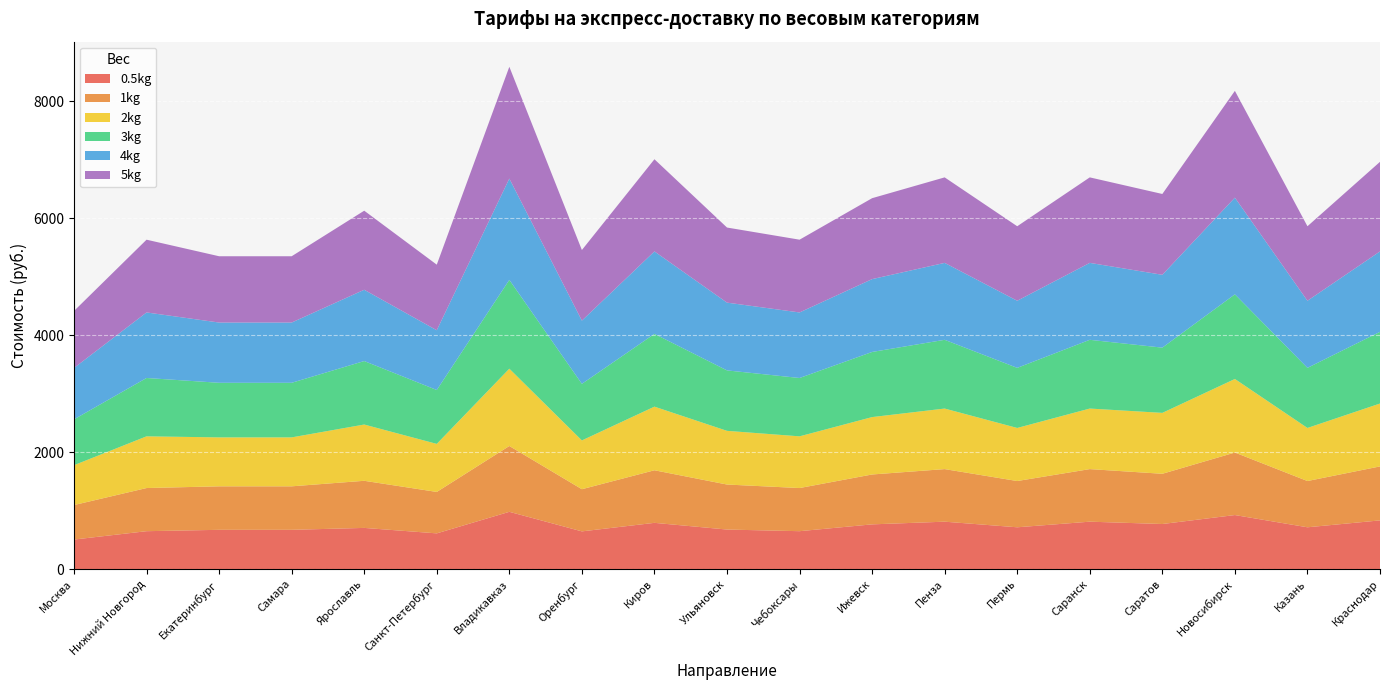

Reading right to left, what are all the values shown in this chart?

0.5kg: 832.0	714.0	923.3	770.0	810.0	714.0	810.0	764.0	647.3	675.3	790.0	644.0	978.7	610.0	703.3	670.7	670.7	647.3	504.3
1kg: 923.3	791.3	1069.3	859.3	899.3	791.3	899.3	853.3	738.0	770.0	899.3	721.3	1126.0	708.7	806.0	744.0	744.0	738.0	590.0
2kg: 1076.0	908.0	1258.7	1042.0	1036.0	908.0	1036.0	982.0	884.7	918.7	1088.7	834.7	1322.7	822.0	962.7	837.3	837.3	884.7	682.0
3kg: 1226.0	1028.0	1448.0	1116.0	1176.0	1028.0	1176.0	1114.0	998.0	1034.0	1244.7	968.0	1519.3	922.0	1086.0	934.0	934.0	998.0	784.0
4kg: 1376.0	1148.0	1654.0	1246.0	1316.0	1148.0	1316.0	1246.0	1121.3	1159.3	1410.7	1081.3	1732.7	1022.0	1219.3	1030.7	1030.7	1121.3	879.3
5kg: 1532.7	1274.7	1826.7	1382.7	1462.7	1274.7	1462.7	1384.7	1244.7	1284.7	1576.7	1208.0	1912.7	1122.0	1352.7	1134.0	1134.0	1244.7	974.7